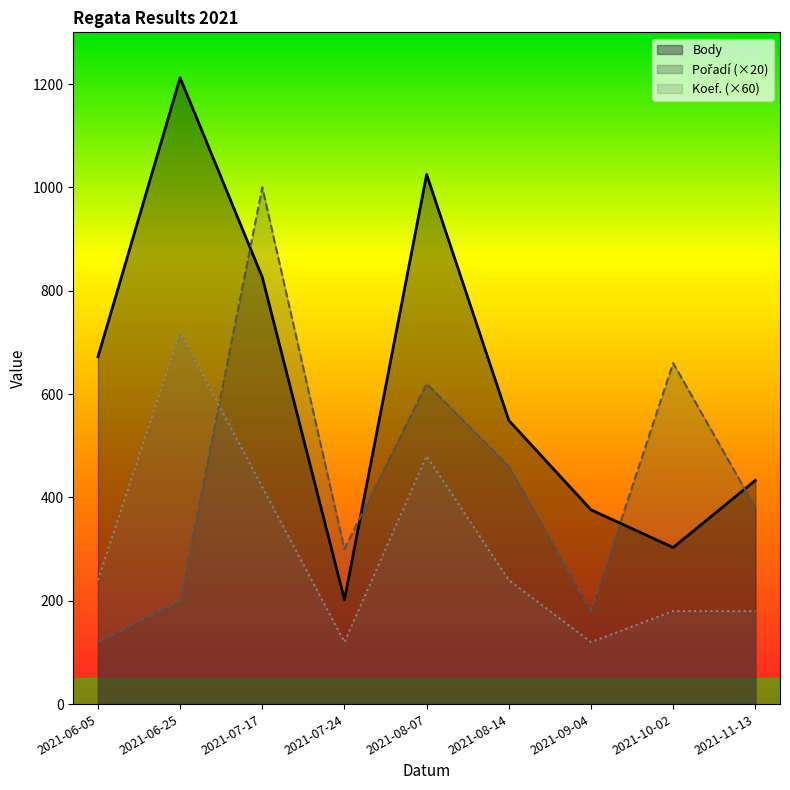

What is the sum of all Pořadí values?

3920